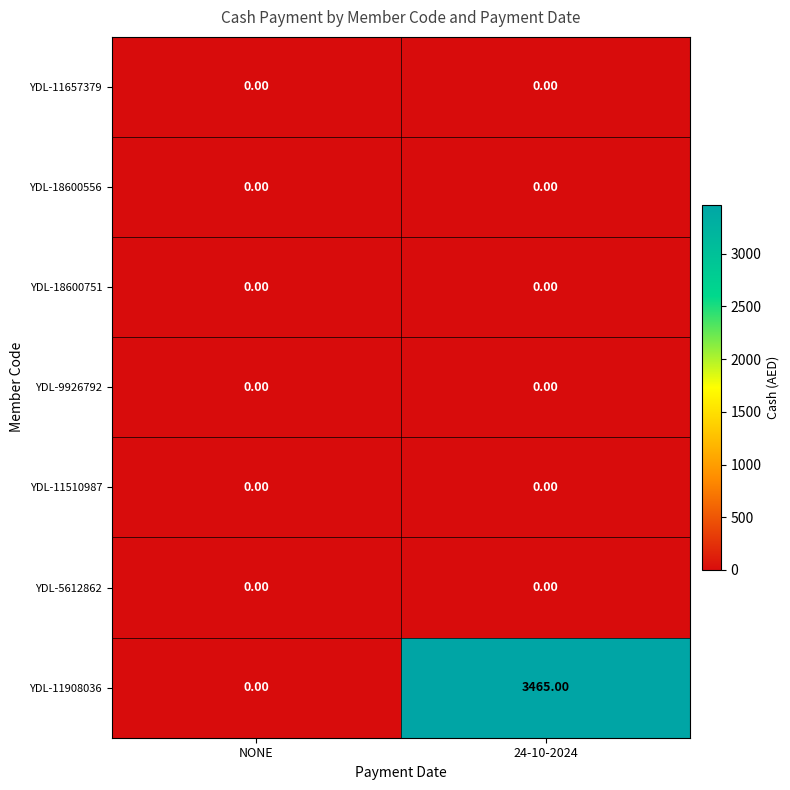

What is the difference between the YDL-11908036 values at 24-10-2024 and NONE?

3465